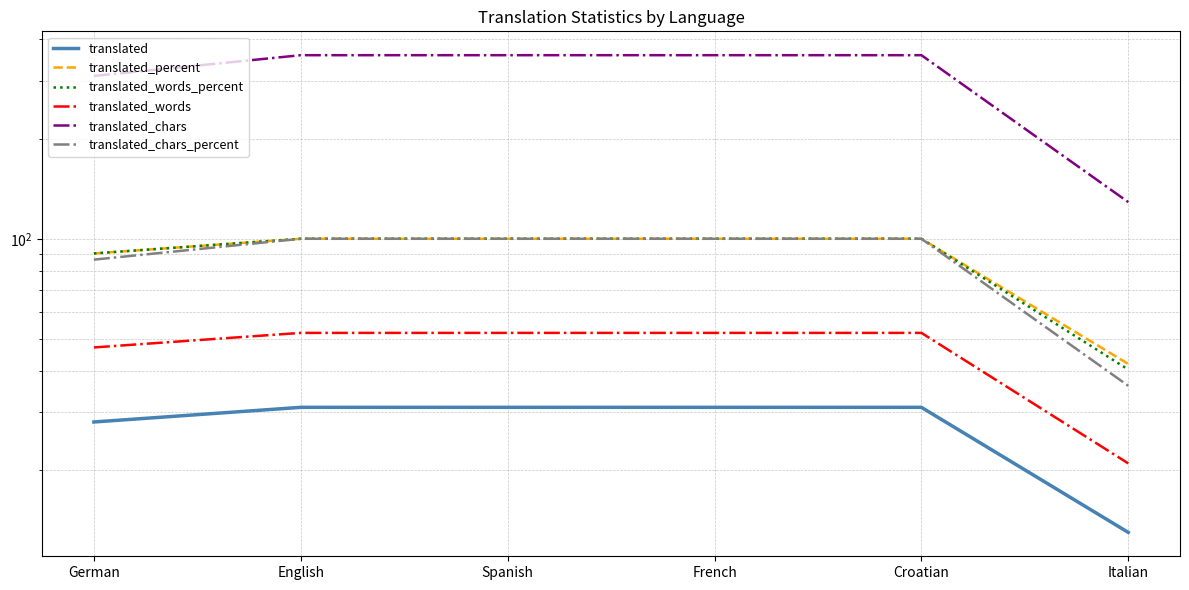

Reading left to right, extract all data points from this chart.

translated: 28.0	31.0	31.0	31.0	31.0	13.0
translated_percent: 90.3	100.0	100.0	100.0	100.0	41.9
translated_words_percent: 90.3	100.0	100.0	100.0	100.0	40.3
translated_words: 47.0	52.0	52.0	52.0	52.0	21.0
translated_chars: 310.0	358.0	358.0	358.0	358.0	129.0
translated_chars_percent: 86.5	100.0	100.0	100.0	100.0	36.0